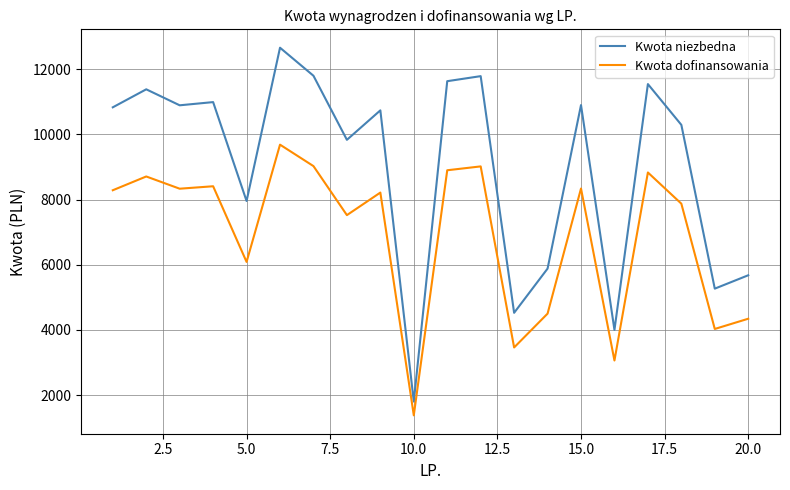

What is the greatest value displayed?

12659.8